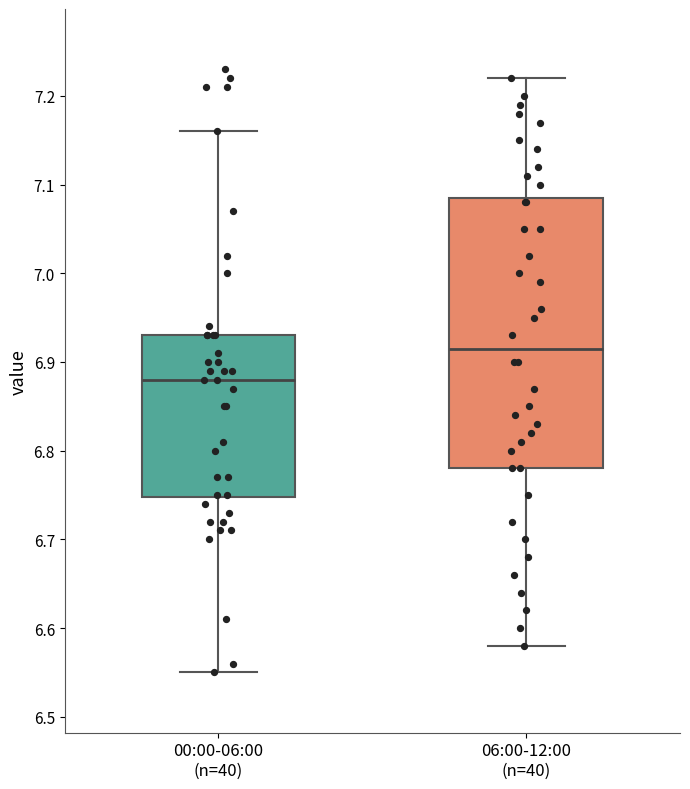

Reading left to right, transcribe this box plot: for each box, give where its median line is, the range the box spans, and where its two whiskers end, as read against the y-axis. The values are not printed on the chart, so give them approximately, as read against the axis.

00:00-06:00 (n=40): median 6.88, box 6.75 to 6.93, whiskers 6.55 to 7.16
06:00-12:00 (n=40): median 6.92, box 6.78 to 7.09, whiskers 6.58 to 7.22